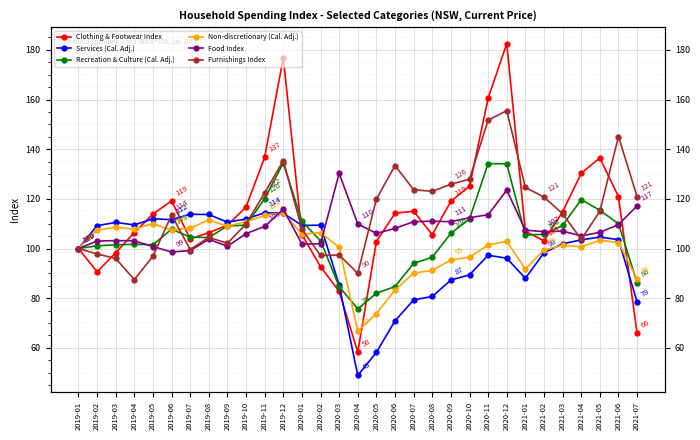

Which category has the lowest value in the Clothing & Footwear Index series?

2020-04